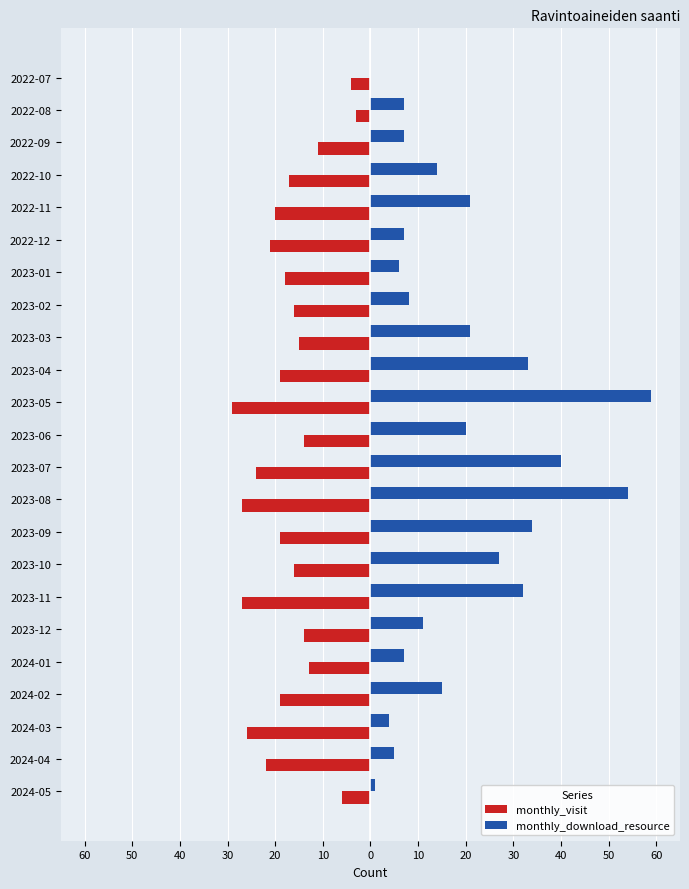

What are all the series names shown in the legend?

monthly_visit, monthly_download_resource